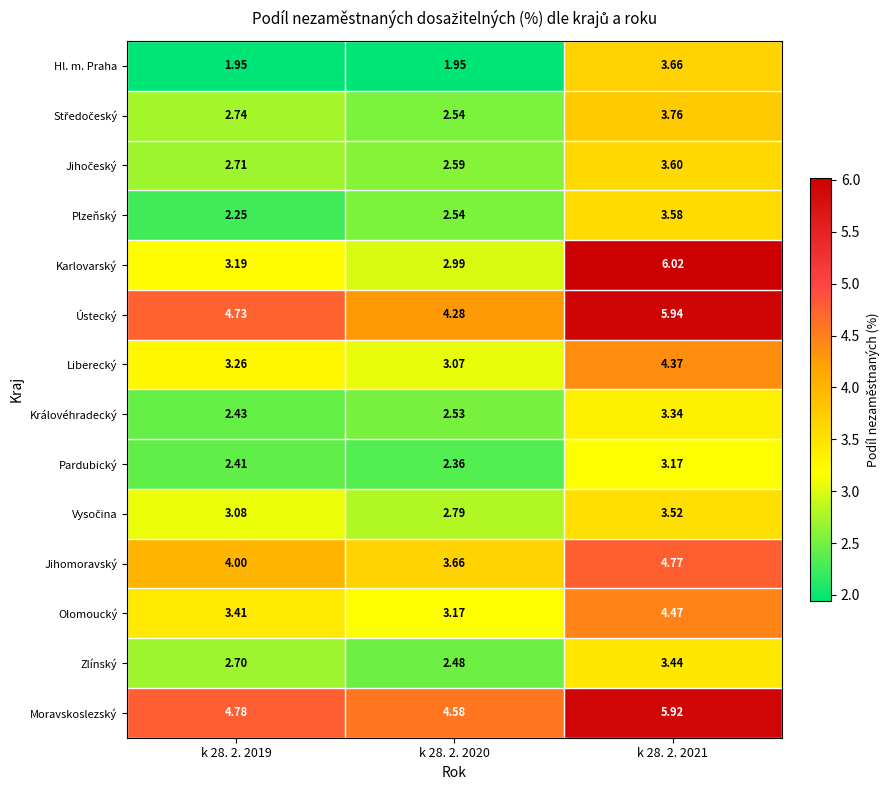

Which series has the largest range (max minus min)?

Karlovarský